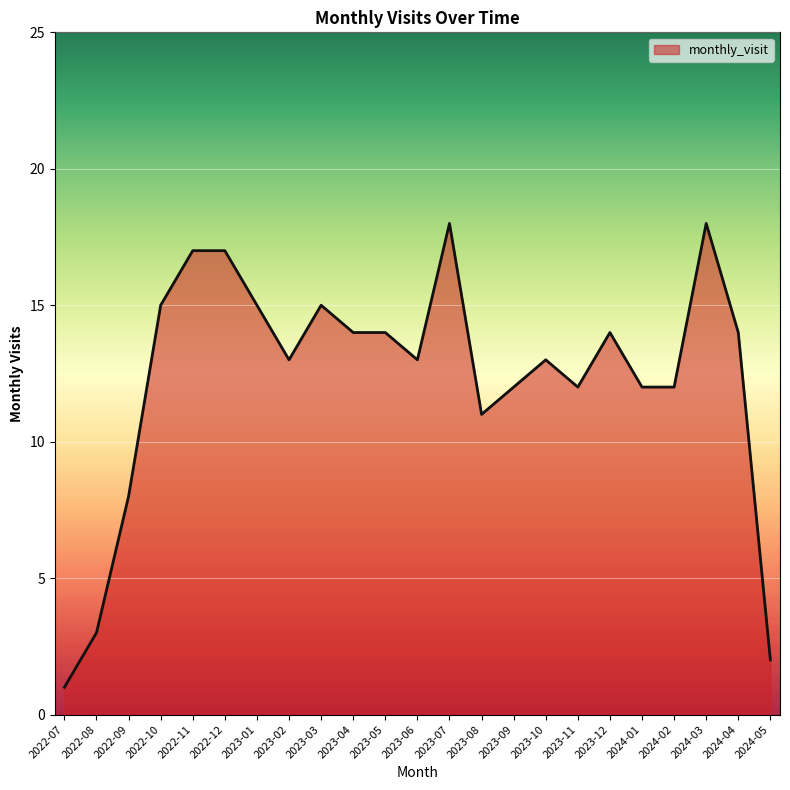

What is the change in value from 2022-11 to 2023-04?

-3